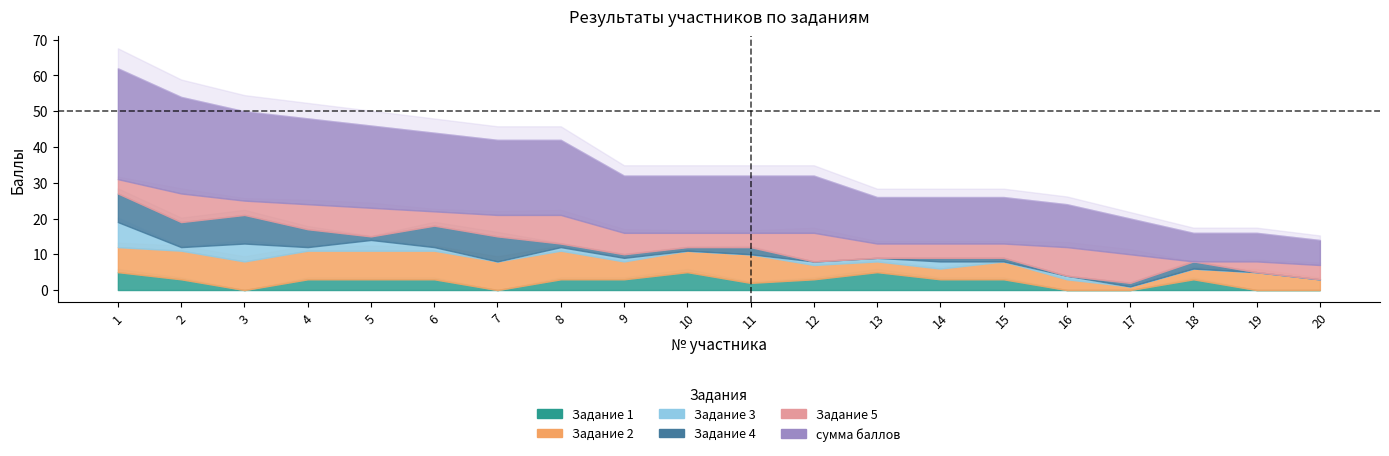

Where does the Задание 4 series first go above 1?

1